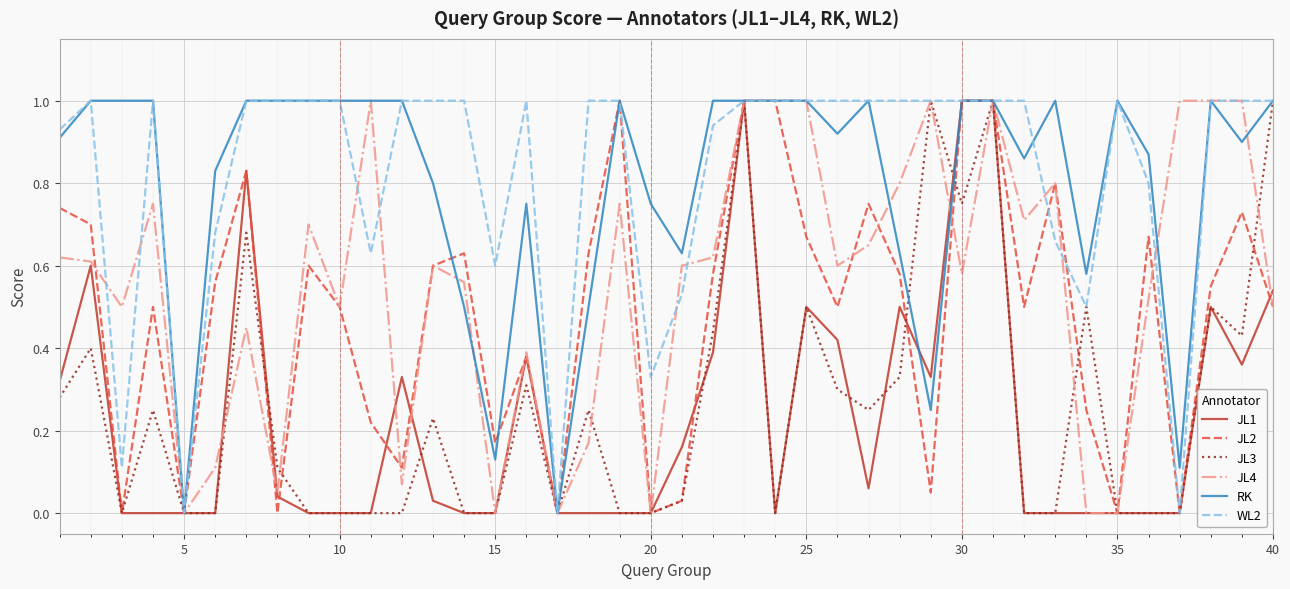

How many categories are shown in the chart?

40